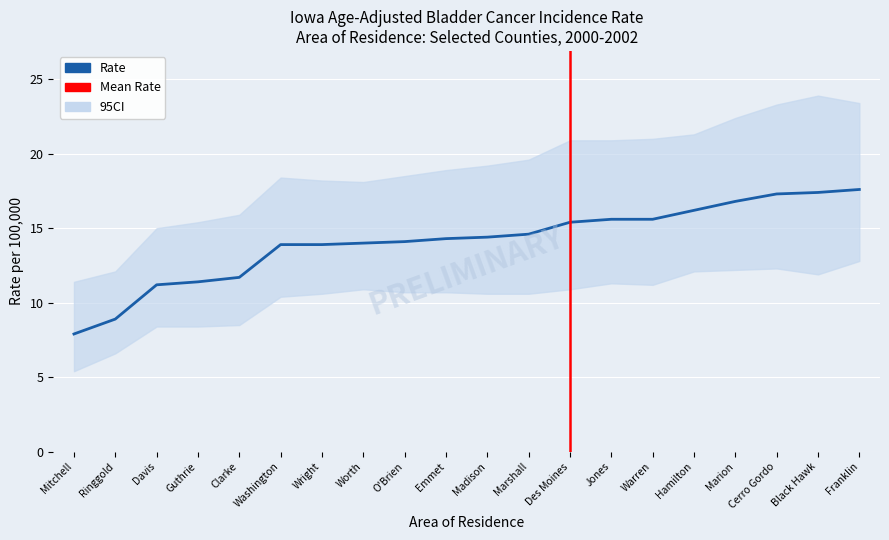

Reading left to right, extract all data points from this chart.

Mitchell=7.9	Ringgold=8.9	Davis=11.2	Guthrie=11.4	Clarke=11.7	Washington=13.9	Wright=13.9	Worth=14.0	O'Brien=14.1	Emmet=14.3	Madison=14.4	Marshall=14.6	Des Moines=15.4	Jones=15.6	Warren=15.6	Hamilton=16.2	Marion=16.8	Cerro Gordo=17.3	Black Hawk=17.4	Franklin=17.6